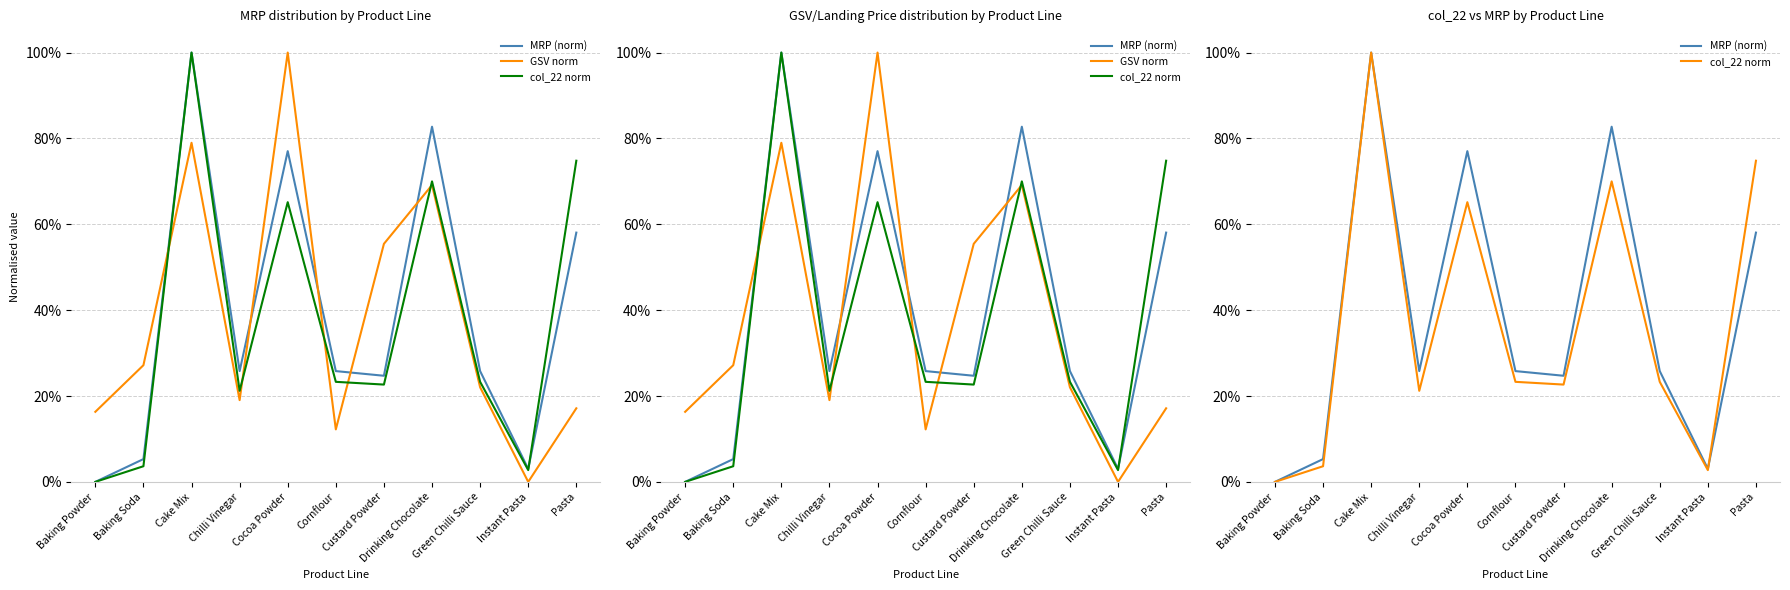

Reading left to right, extract all data points from this chart.

MRP (norm): 0.0	0.1	1.0	0.3	0.8	0.3	0.2	0.8	0.3	0.0	0.6
GSV norm: 0.2	0.3	0.8	0.2	1.0	0.1	0.6	0.7	0.2	0.0	0.2
col_22 norm: 0.0	0.0	1.0	0.2	0.7	0.2	0.2	0.7	0.2	0.0	0.7